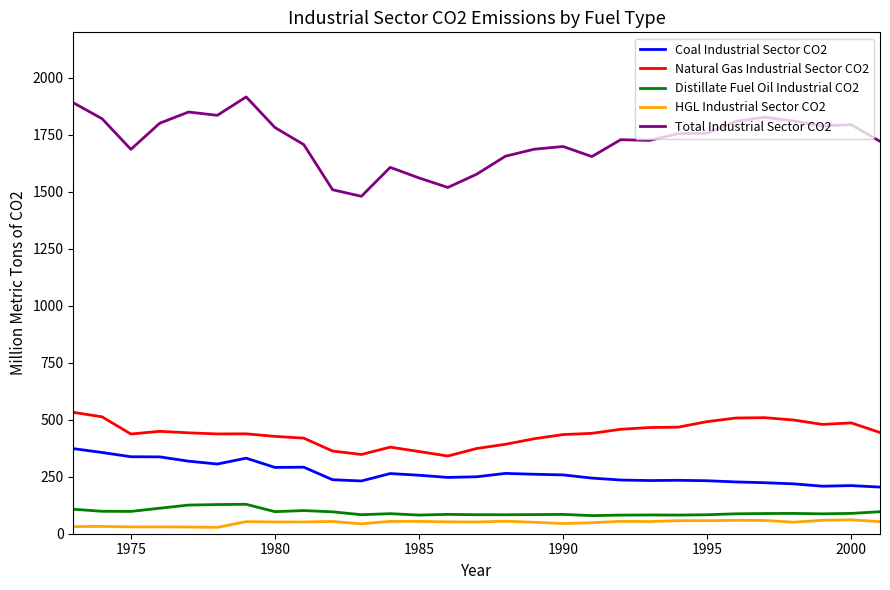

True or false: Distillate Fuel Oil Industrial CO2 and Coal Industrial Sector CO2 cross at least once.

False